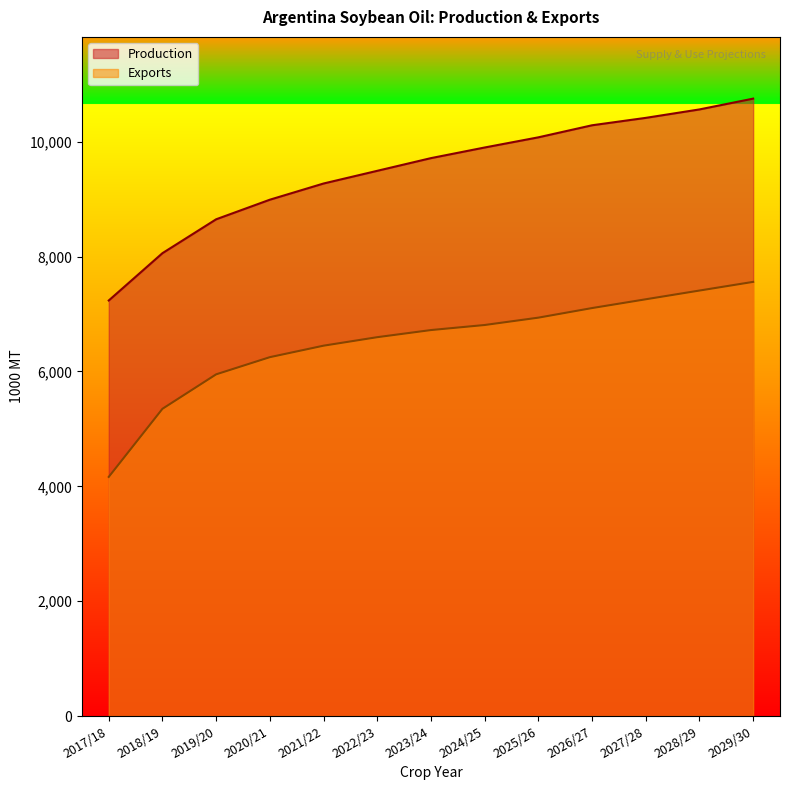

What position from the left is 2017/18?

1